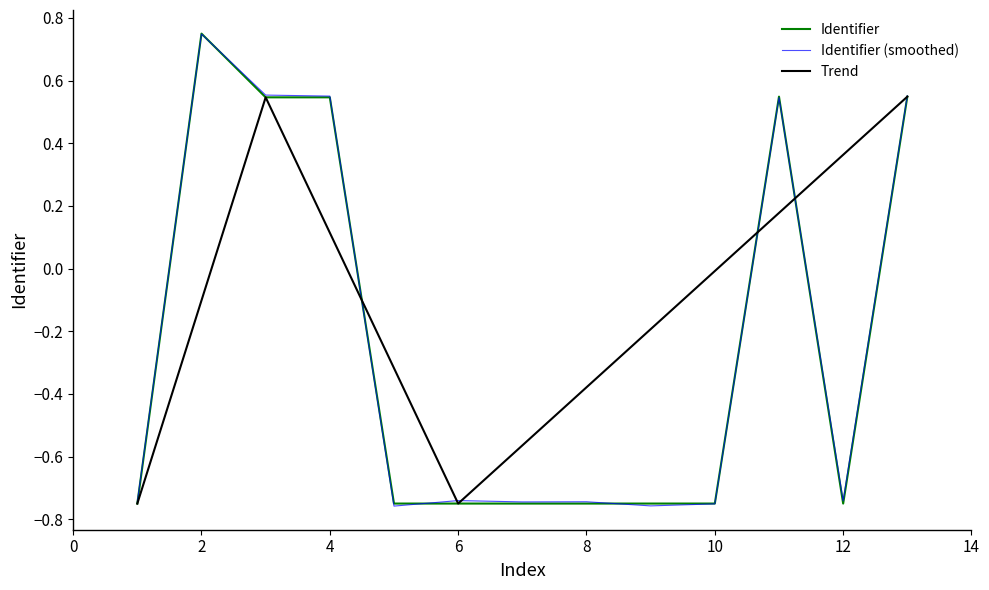

Reading right to left, transcribe all the data shown in this chart.

0.5	-0.7	0.5	-0.7	-0.7	-0.7	-0.7	-0.7	-0.7	0.5	0.5	0.8	-0.8